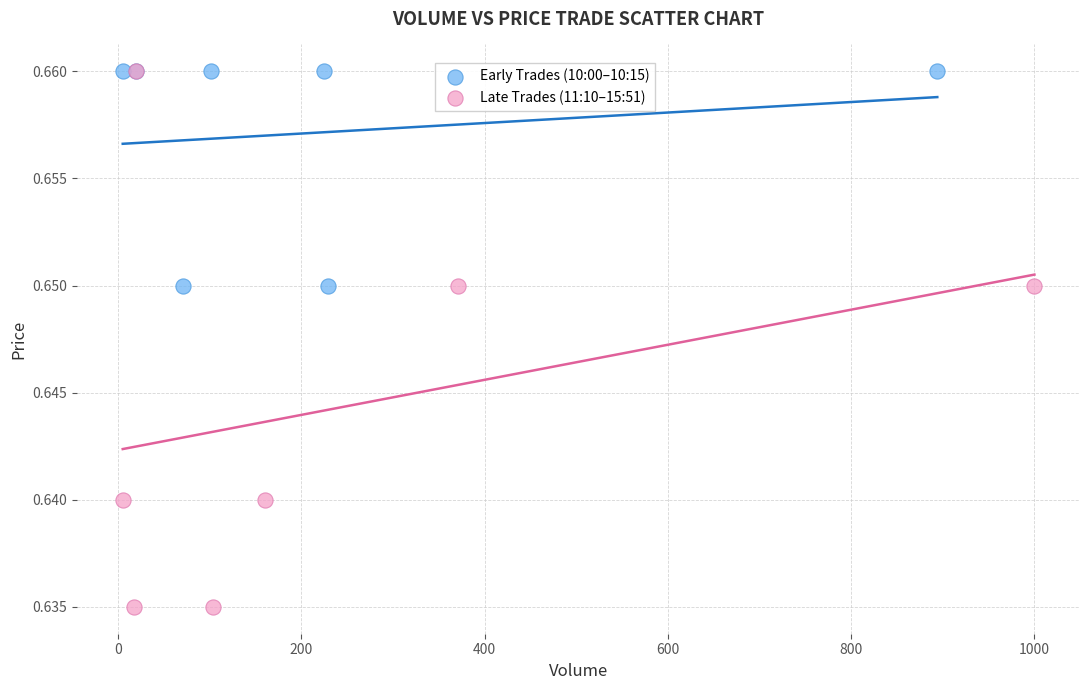

Which series reaches the minimum Y coordinate?

Late Trades (11:10–15:51)